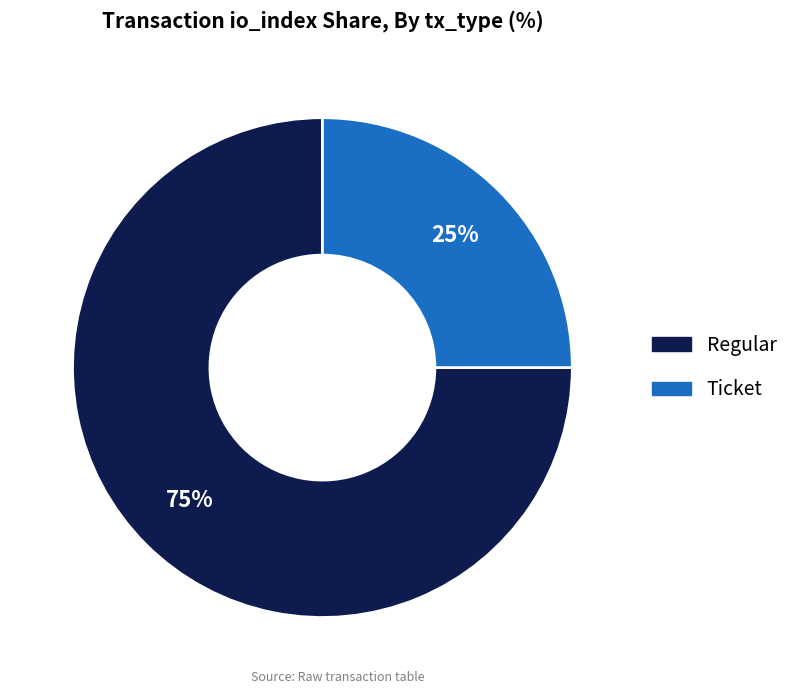

Is there any slice that represents more than half of the pie?

Yes